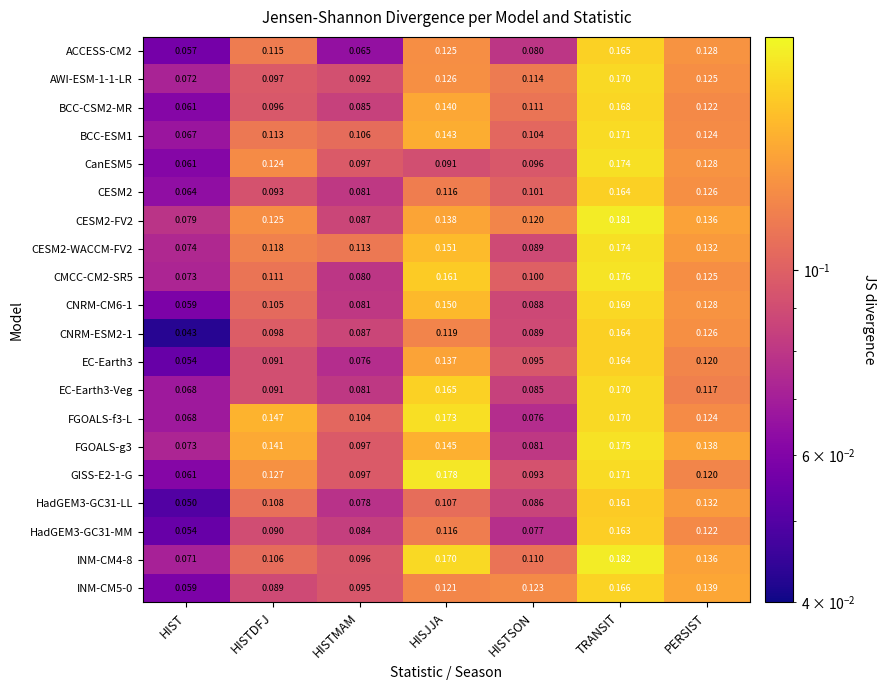

At which label is CNRM-CM6-1 closest to 0?

HIST